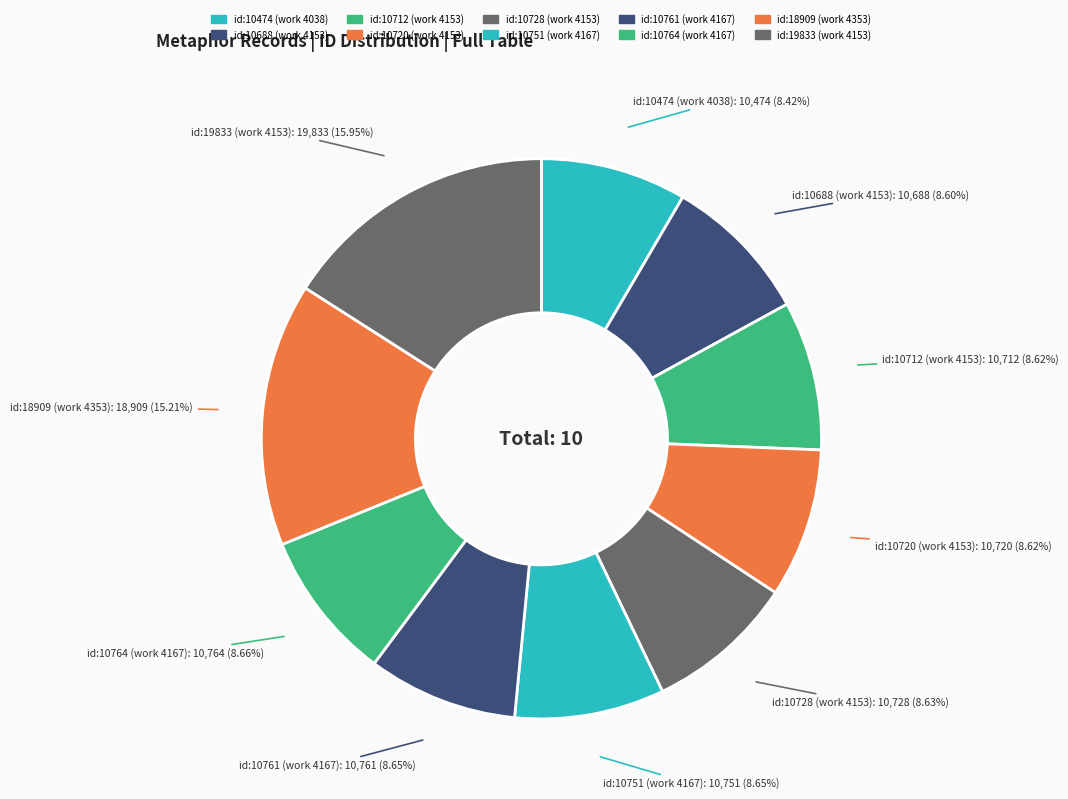

Do id:10728 (work 4153) and id:10761 (work 4167) together represent more than half of the pie?

No